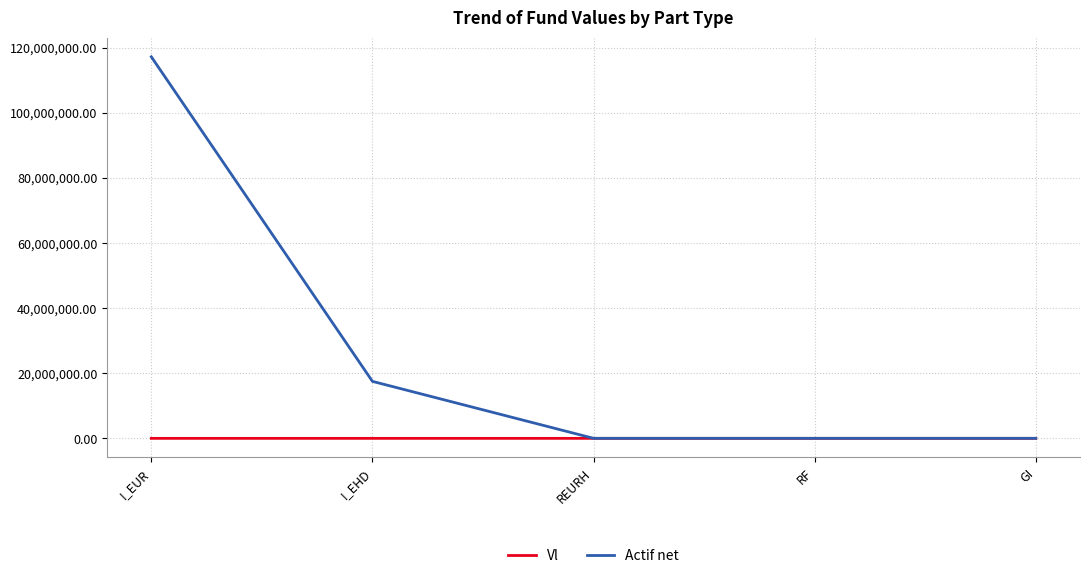

Is it true that Actif net equals 166250499.6 at I_EUR?

False